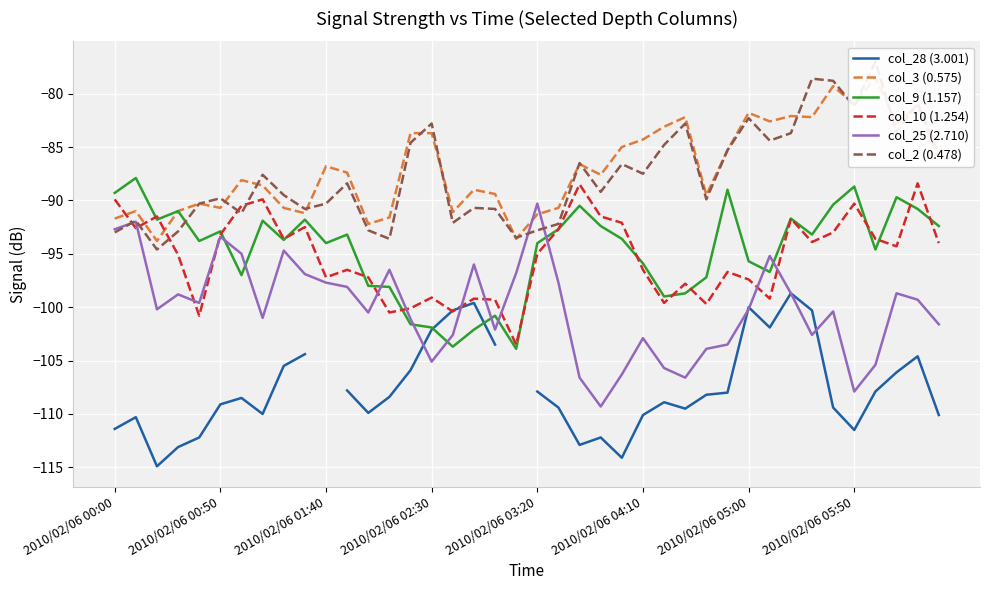

What is the highest value of the col_9 (1.157) series?

-87.9